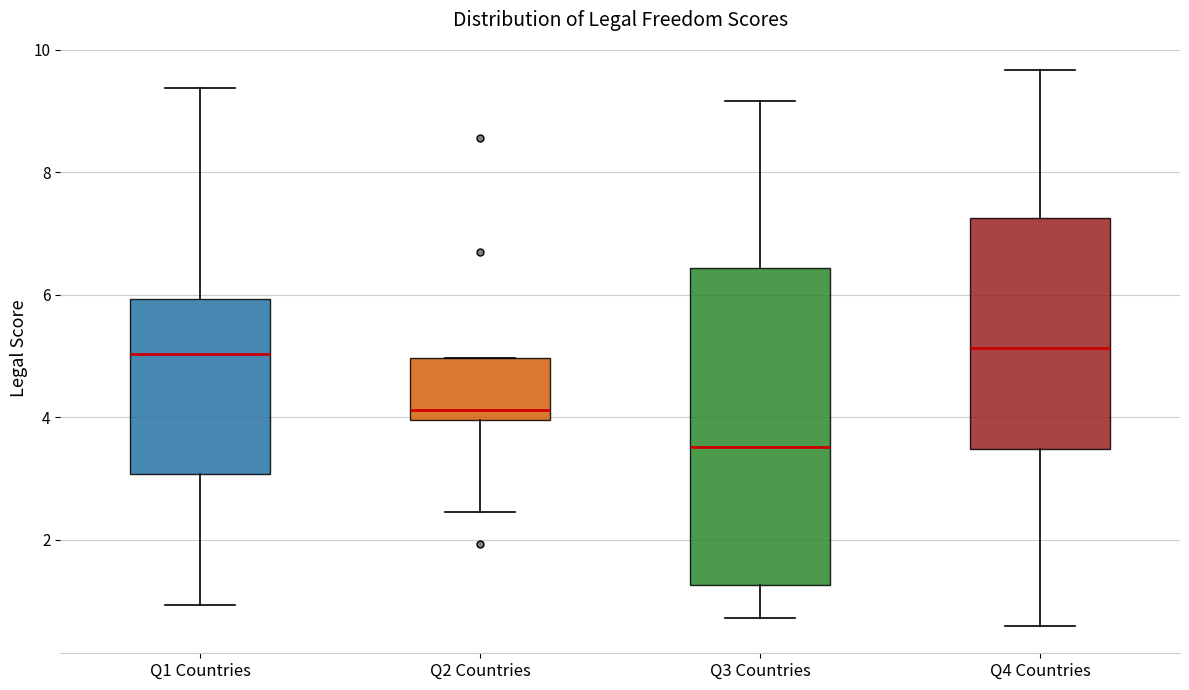

Reading left to right, read every box against the y-axis: the position of its median line, the range the box covers, and the ends of its whiskers. The values are not printed on the chart, so give them approximately, as read against the axis.

Q1 Countries: median 5.0, box 3.0 to 6.0, whiskers 1.0 to 9.4
Q2 Countries: median 4.2, box 4.0 to 5.0, whiskers 2.4 to 5.0
Q3 Countries: median 3.6, box 1.2 to 6.4, whiskers 0.8 to 9.2
Q4 Countries: median 5.2, box 3.4 to 7.2, whiskers 0.6 to 9.6